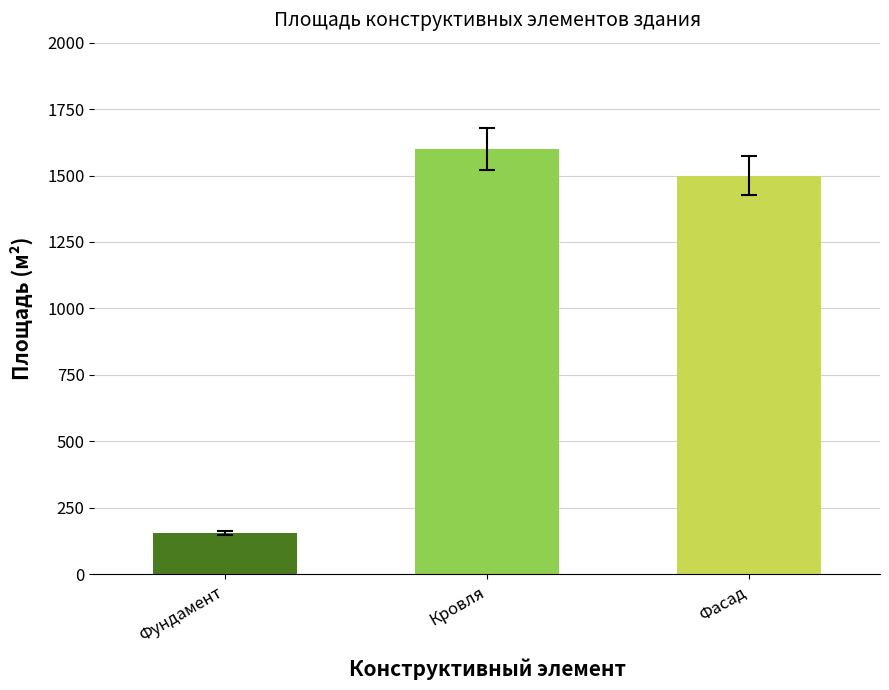

Reading left to right, what are all the values shown in this chart?

Фундамент=153.7	Кровля=1600.0	Фасад=1500.0